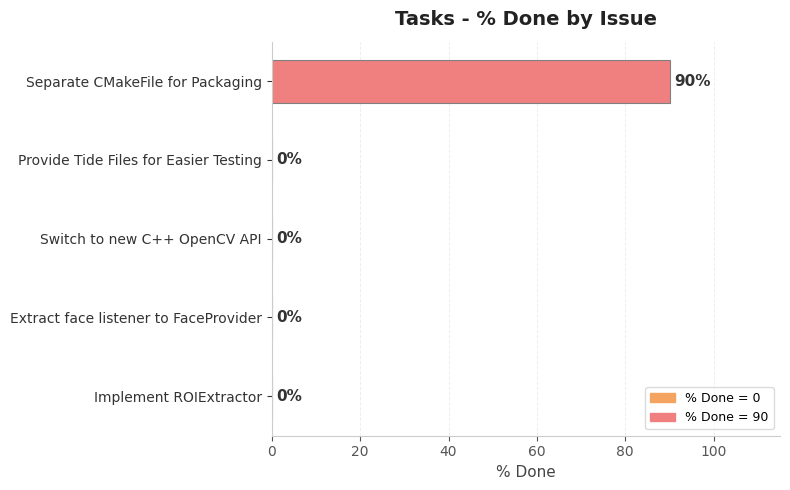

What is the sum of all values?

90